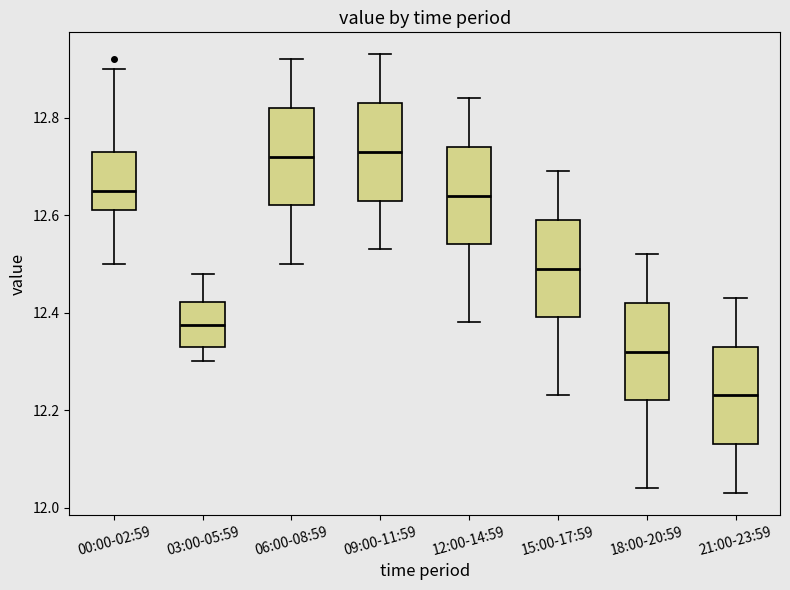

Reading left to right, transcribe this box plot: for each box, give where its median line is, the range the box spans, and where its two whiskers end, as read against the y-axis. The values are not printed on the chart, so give them approximately, as read against the axis.

00:00-02:59: median 12.66, box 12.62 to 12.74, whiskers 12.50 to 12.90
03:00-05:59: median 12.38, box 12.34 to 12.42, whiskers 12.30 to 12.48
06:00-08:59: median 12.72, box 12.62 to 12.82, whiskers 12.50 to 12.92
09:00-11:59: median 12.74, box 12.64 to 12.84, whiskers 12.54 to 12.94
12:00-14:59: median 12.64, box 12.54 to 12.74, whiskers 12.38 to 12.84
15:00-17:59: median 12.50, box 12.40 to 12.60, whiskers 12.24 to 12.70
18:00-20:59: median 12.32, box 12.22 to 12.42, whiskers 12.04 to 12.52
21:00-23:59: median 12.24, box 12.14 to 12.34, whiskers 12.04 to 12.44